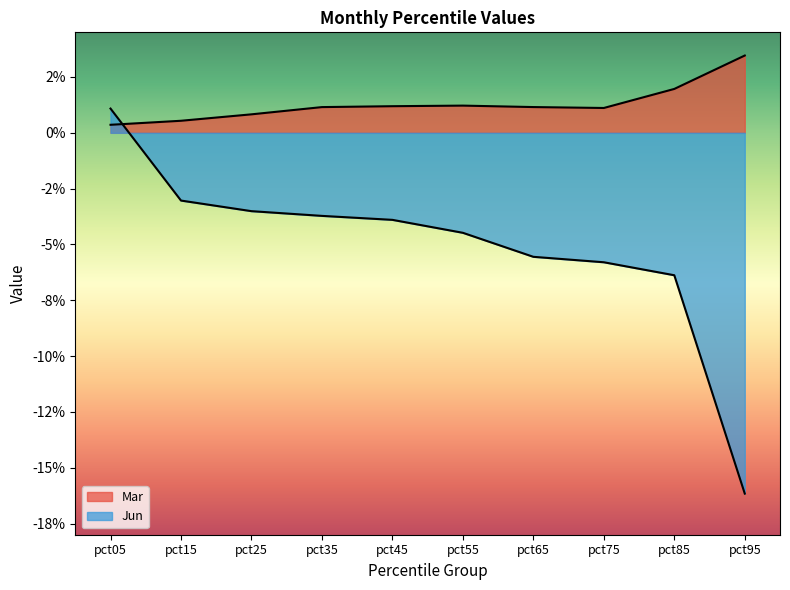

How many lines are shown in the chart?

2